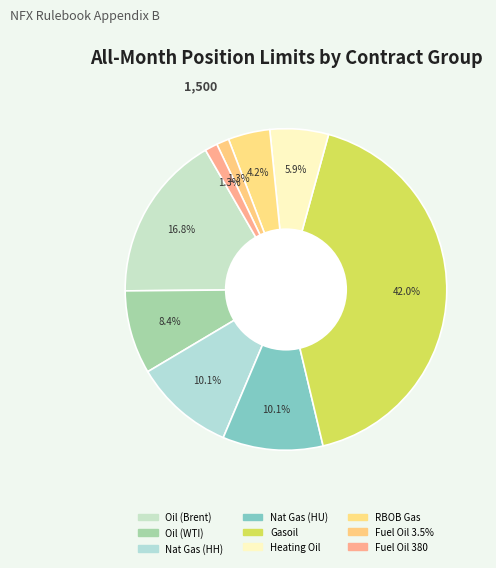

Count the number of slices in the pie.

9